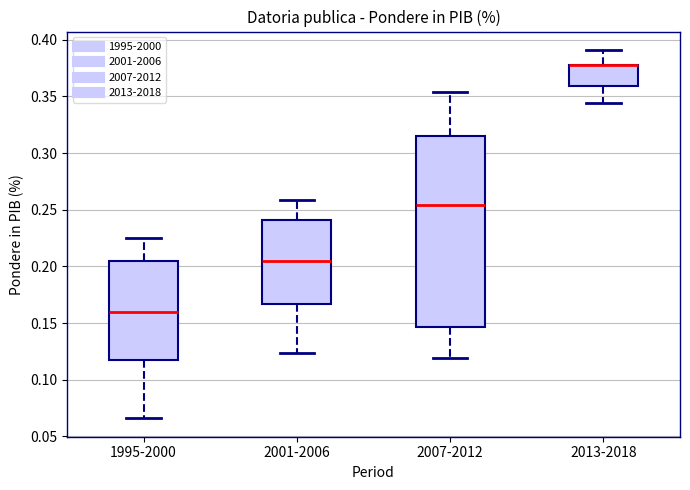

Which box is the tallest, from its lower edge to its upper edge?

2007-2012